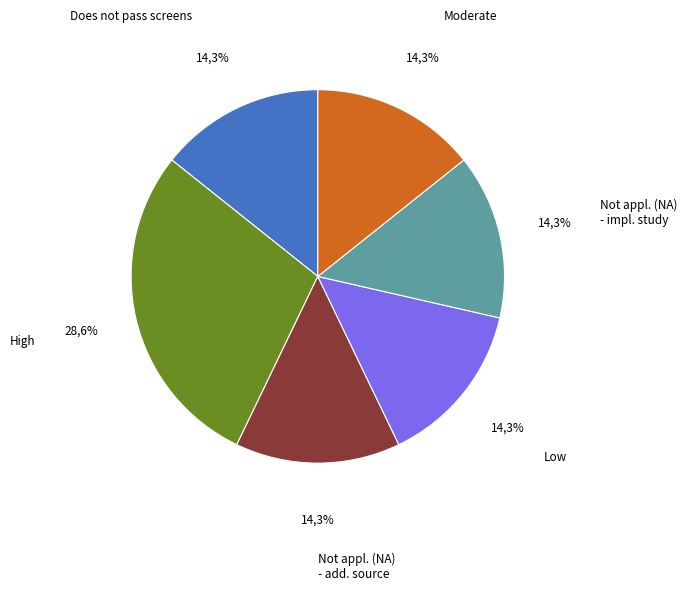

What is the ratio of the value at Low to the value at Does not pass screens?

1.0